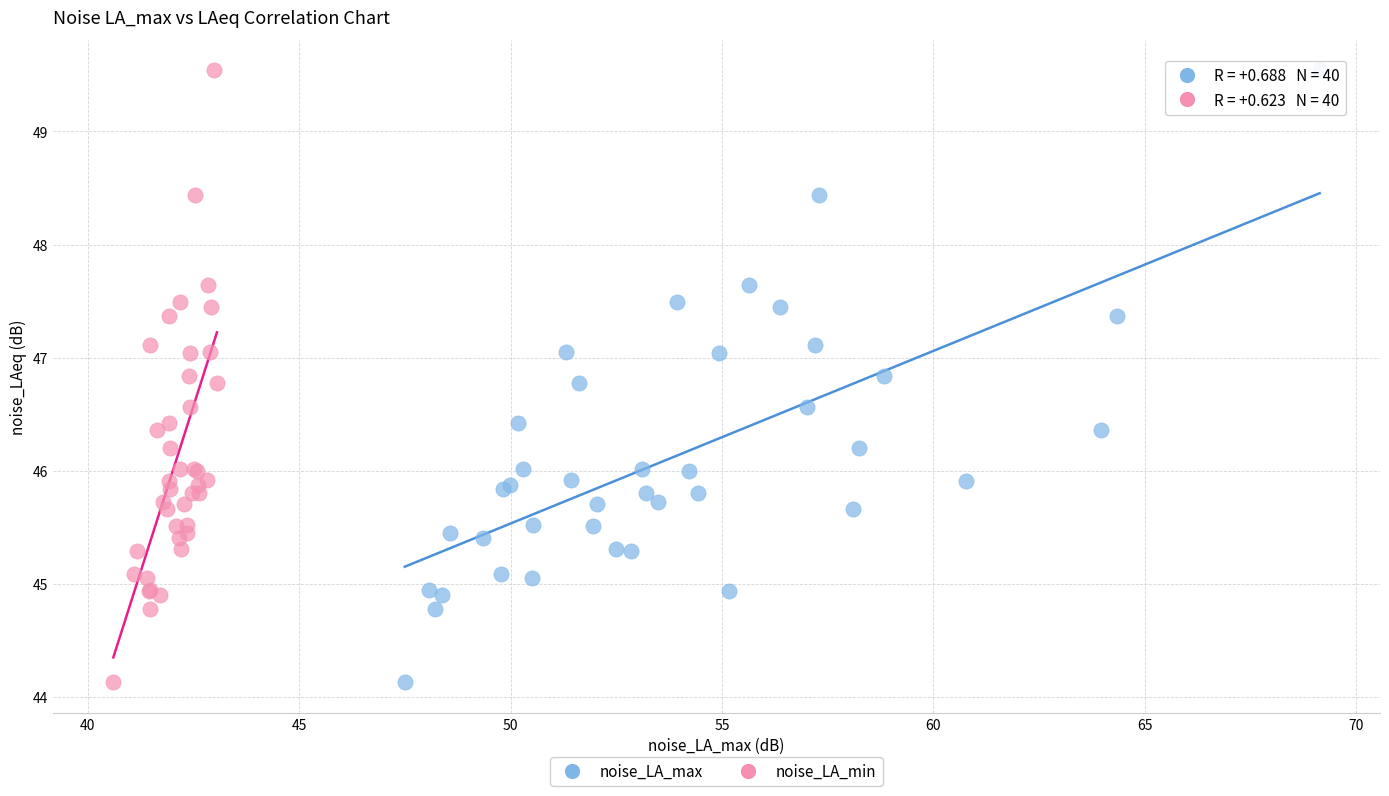

What are all the series names shown in the legend?

noise_LA_max, noise_LA_min